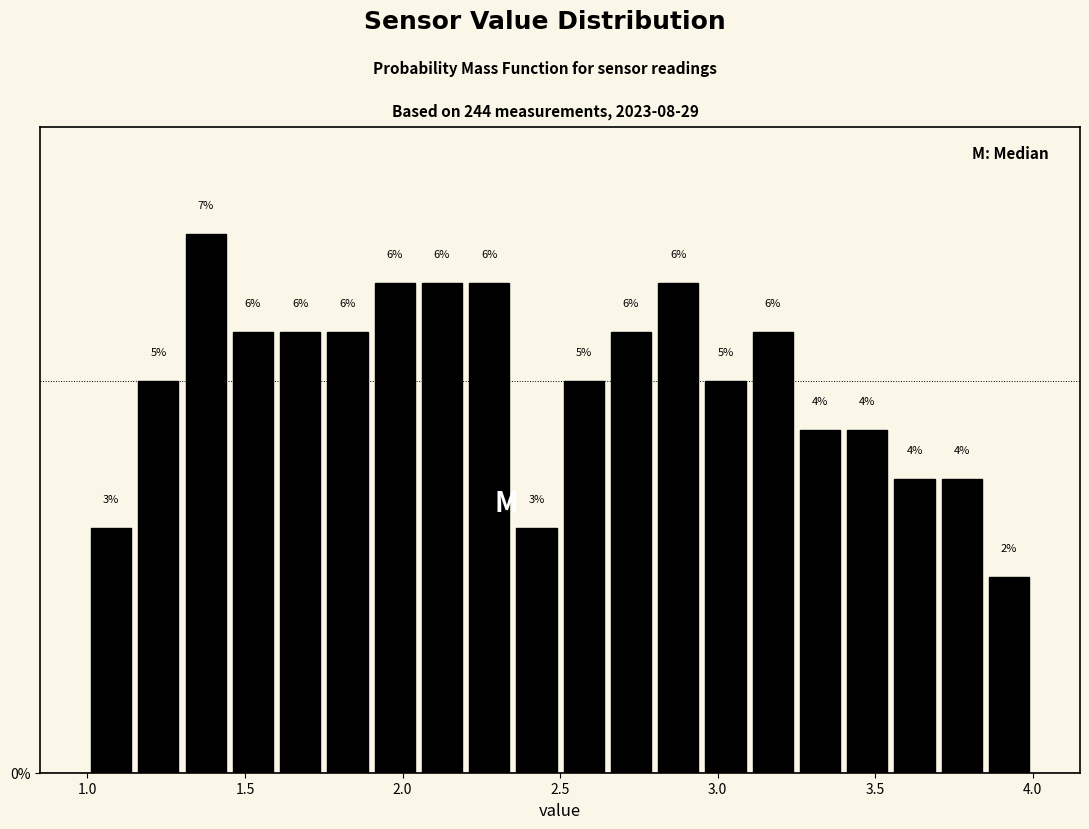

Read against the x-axis, roughly where is the centre of the tallest bar?

1.40